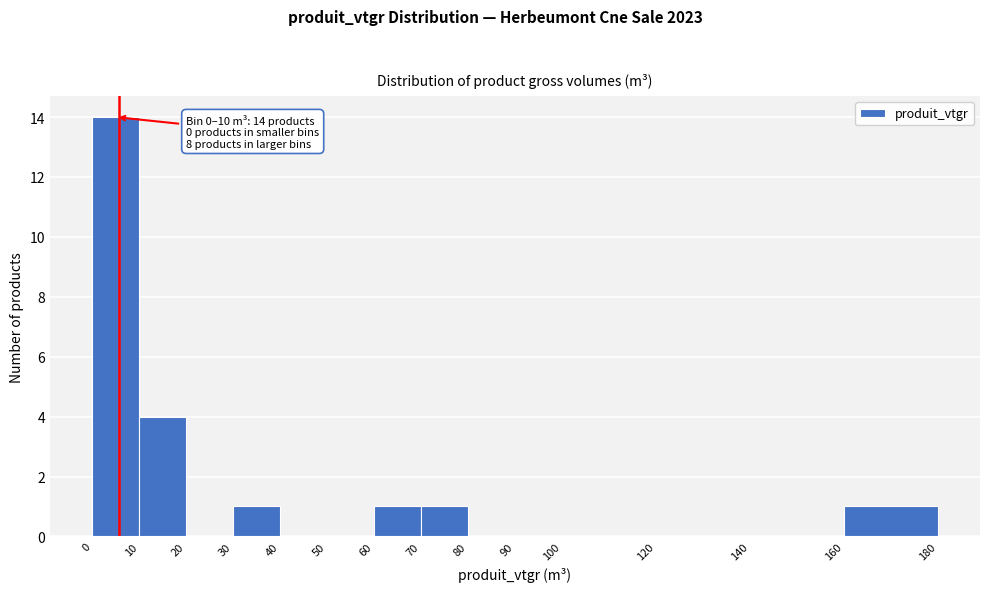

Over which range of the x-axis is the bar tallest?

0 to 10